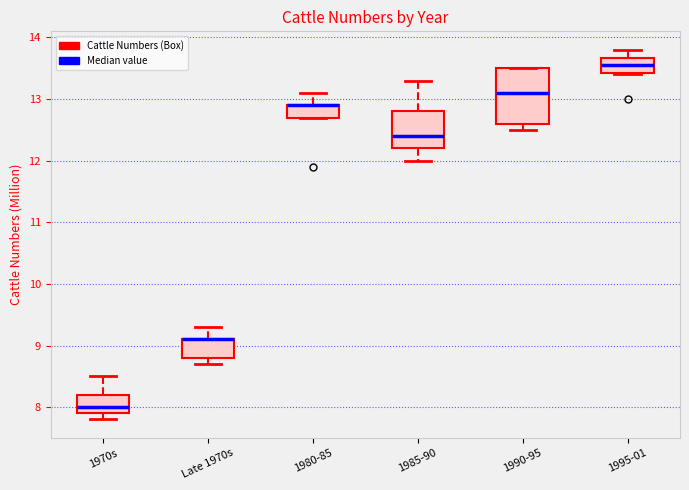

Where is the upper edge of the box for 1980-85 on the y-axis? The values are not printed on the chart, so give them approximately, as read against the axis.

12.9